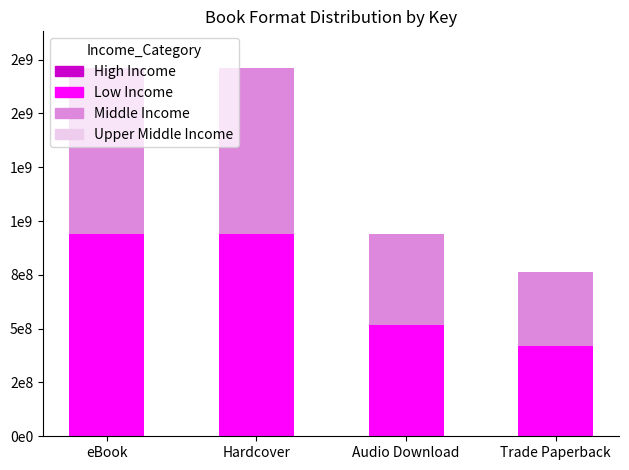

Are the bars grouped side by side (vs. stacked)?

No